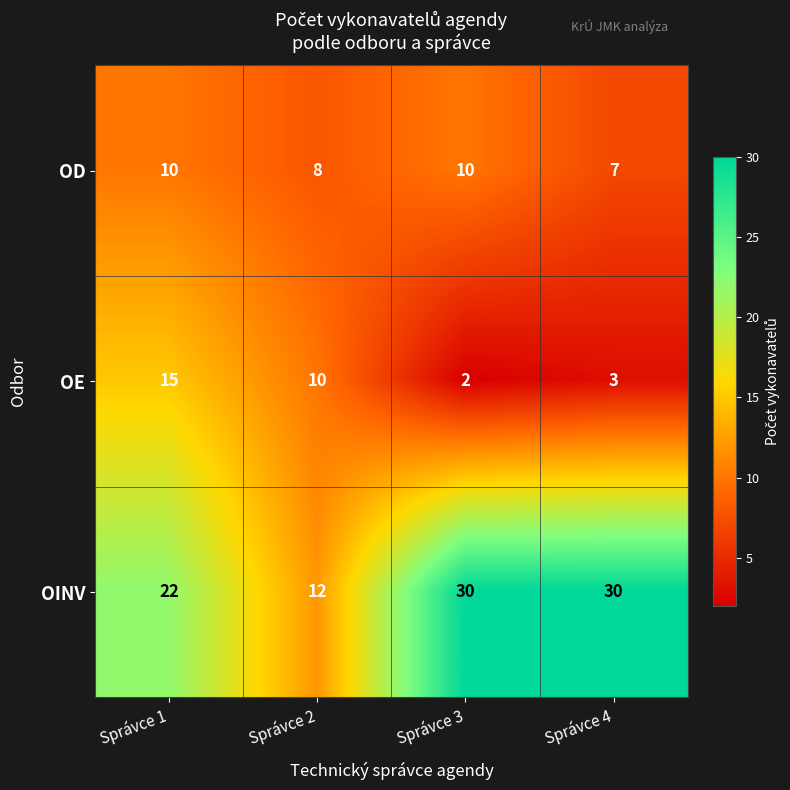

What is the highest value of the OE series?

15